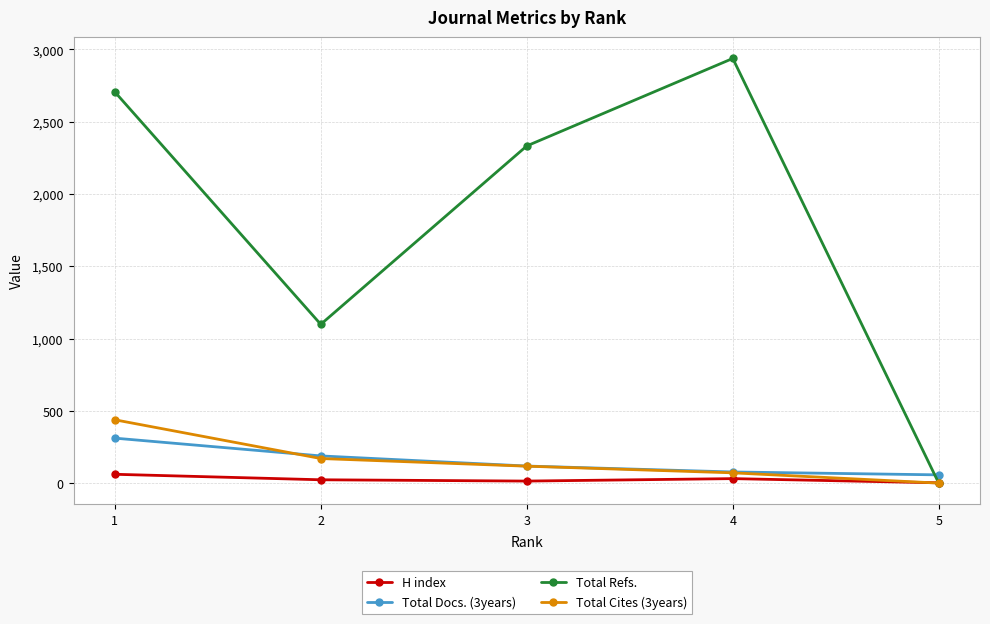

The value of Total Cites (3years) at 1 is 439. True or false?

True